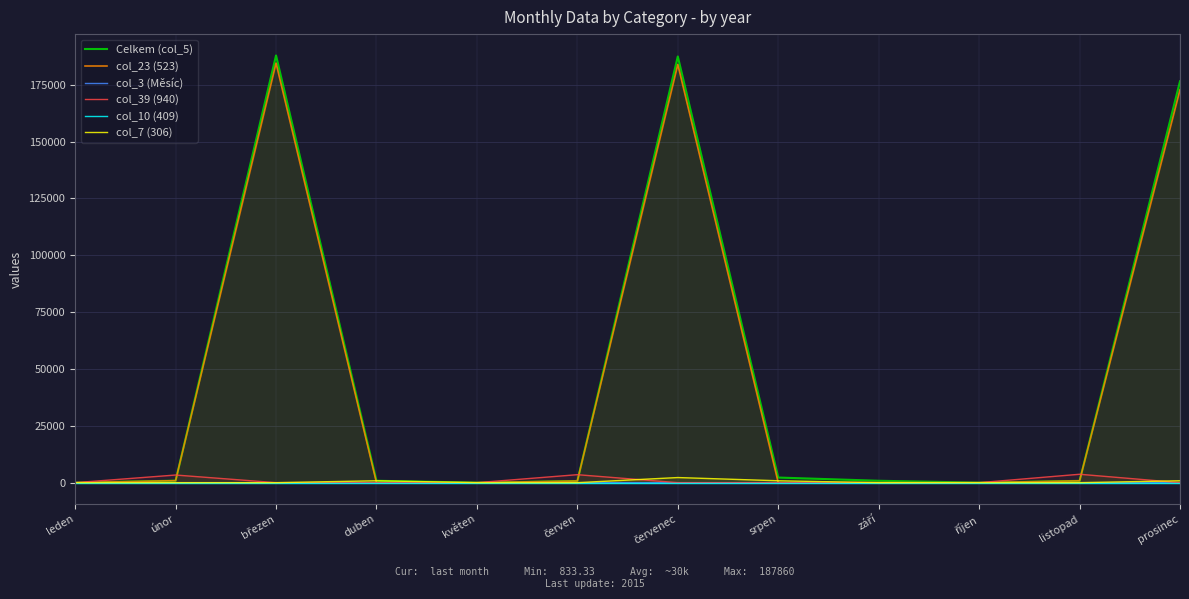

Reading right to left, extract all data points from this chart.

Celkem (col_5): prosinec=176492.0	listopad=800.0	říjen=5.0	září=833.3	srpen=2250.0	červenec=187424.0	červen=736.0	květen=5.0	duben=833.3	březen=187860.0	únor=880.0	leden=5.0
col_23 (523): prosinec=172796.0	listopad=800.0	říjen=5.0	září=0.0	srpen=0.0	červenec=183912.0	červen=736.0	květen=5.0	duben=0.0	březen=184500.0	únor=880.0	leden=5.0
col_3 (Měsíc): prosinec=3.0	listopad=3.0	říjen=3.0	září=2.0	srpen=2.0	červenec=2.0	červen=2.0	květen=2.0	duben=1.0	březen=1.0	únor=1.0	leden=1.0
col_39 (940): prosinec=0.0	listopad=3696.0	říjen=0.0	září=0.0	srpen=0.0	červenec=0.0	červen=3512.0	květen=0.0	duben=0.0	březen=0.0	únor=3360.0	leden=0.0
col_10 (409): prosinec=0.0	listopad=0.0	říjen=0.0	září=0.0	srpen=0.0	červenec=0.0	červen=0.0	květen=0.0	duben=0.0	březen=0.0	únor=0.0	leden=0.0
col_7 (306): prosinec=833.3	listopad=0.0	říjen=0.0	září=0.0	srpen=833.3	červenec=2250.0	červen=0.0	květen=0.0	duben=833.3	březen=0.0	únor=0.0	leden=0.0